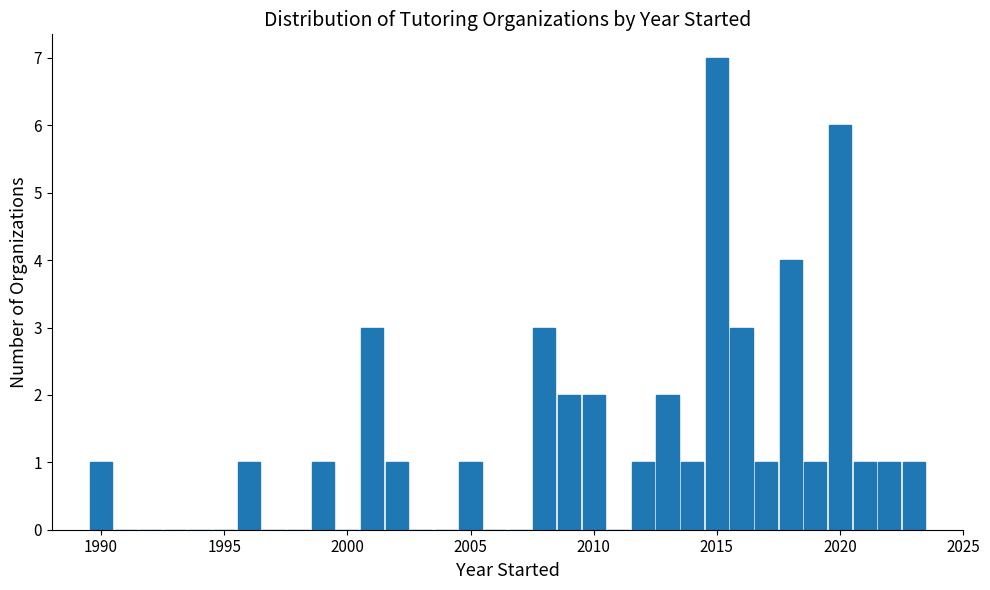

Around what value on the x-axis is the tallest bar? Give the approximate position of its centre, as read against the axis.

2015.0